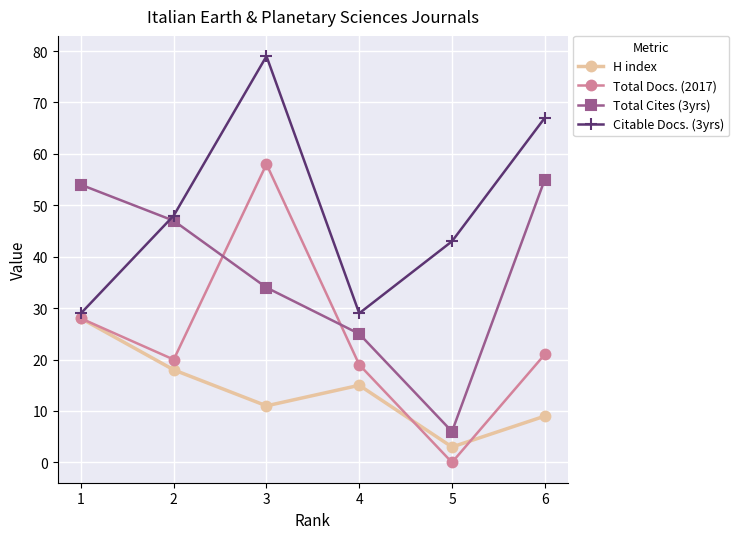

What is the difference between the highest and lowest values at 6?

58